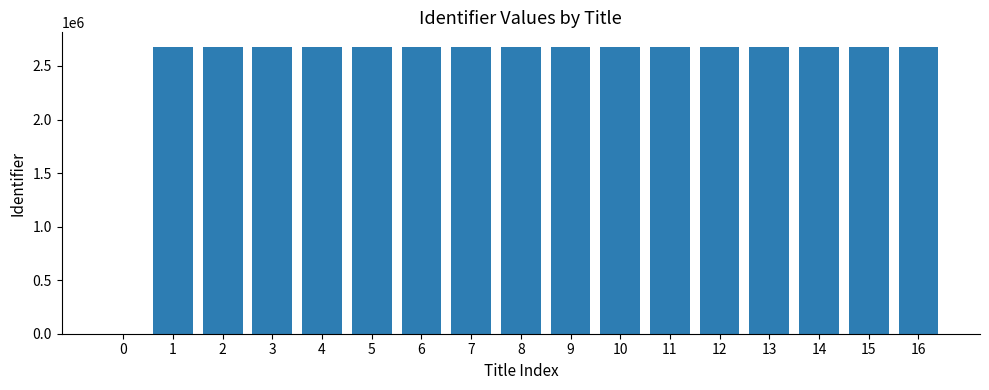

What is the sum of all values?

42883890